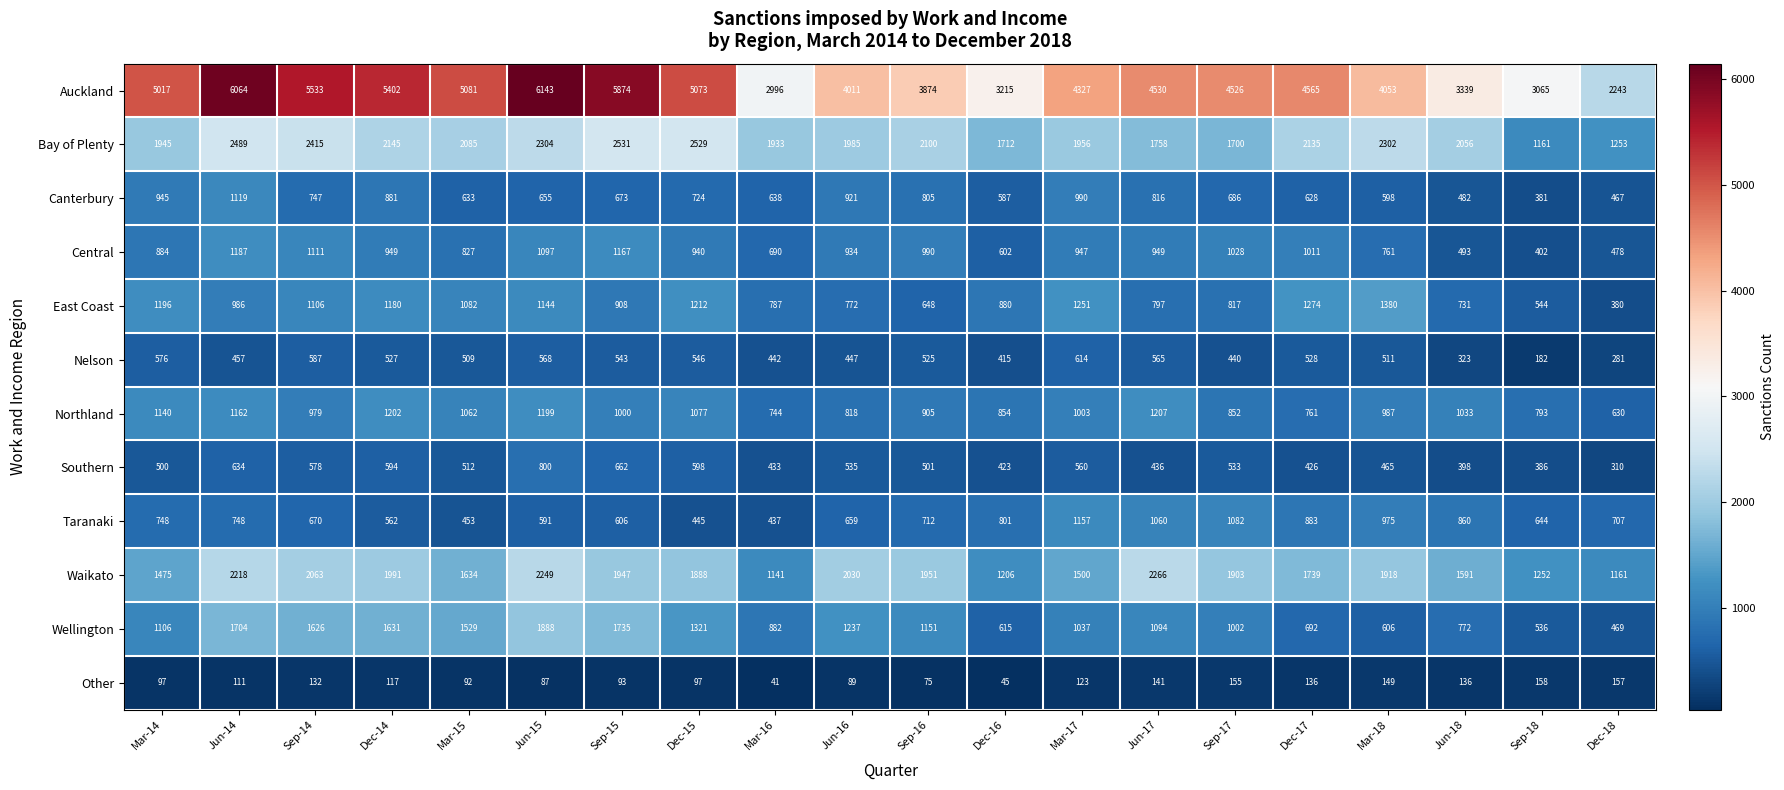

List the series in order of their peak value, lowest first.

Other, Nelson, Southern, Canterbury, Taranaki, Central, Northland, East Coast, Wellington, Waikato, Bay of Plenty, Auckland